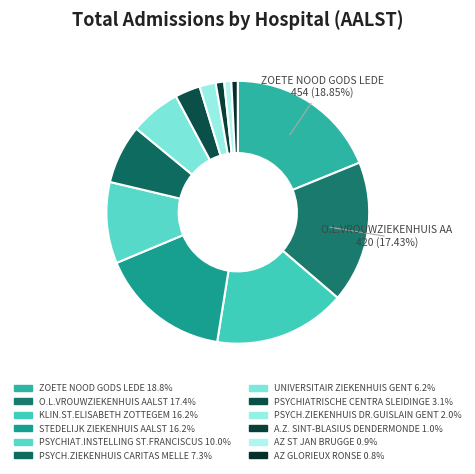

How many slices are in this pie chart?

12